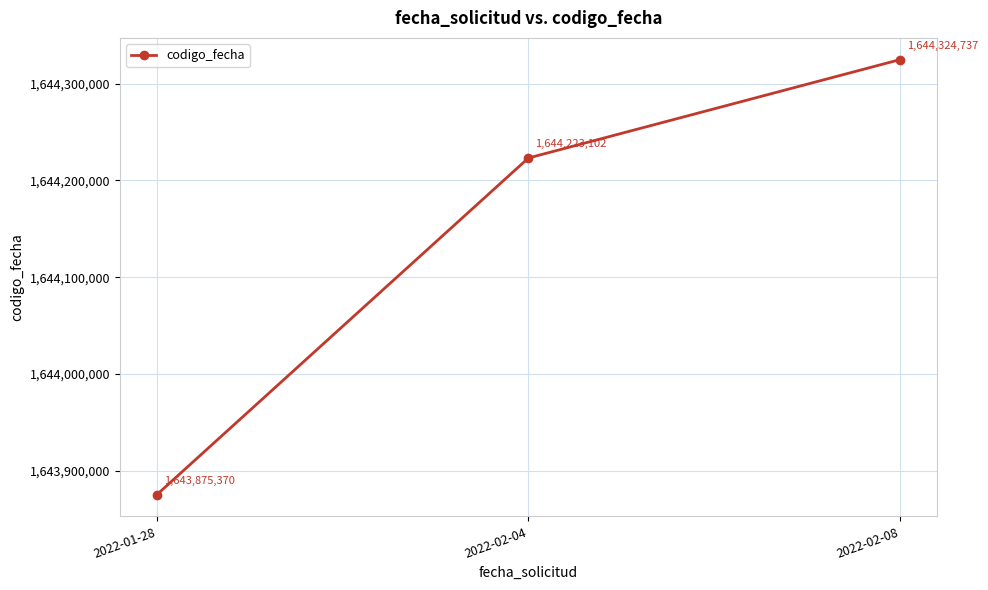

How many lines are shown in the chart?

1